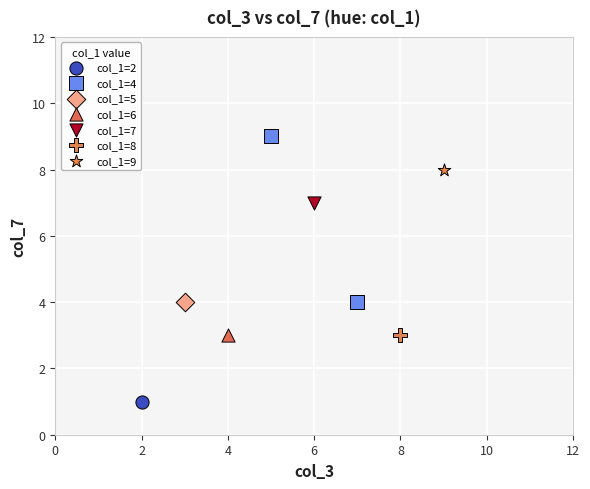

What are all the series names shown in the legend?

col_1=2, col_1=4, col_1=5, col_1=6, col_1=7, col_1=8, col_1=9